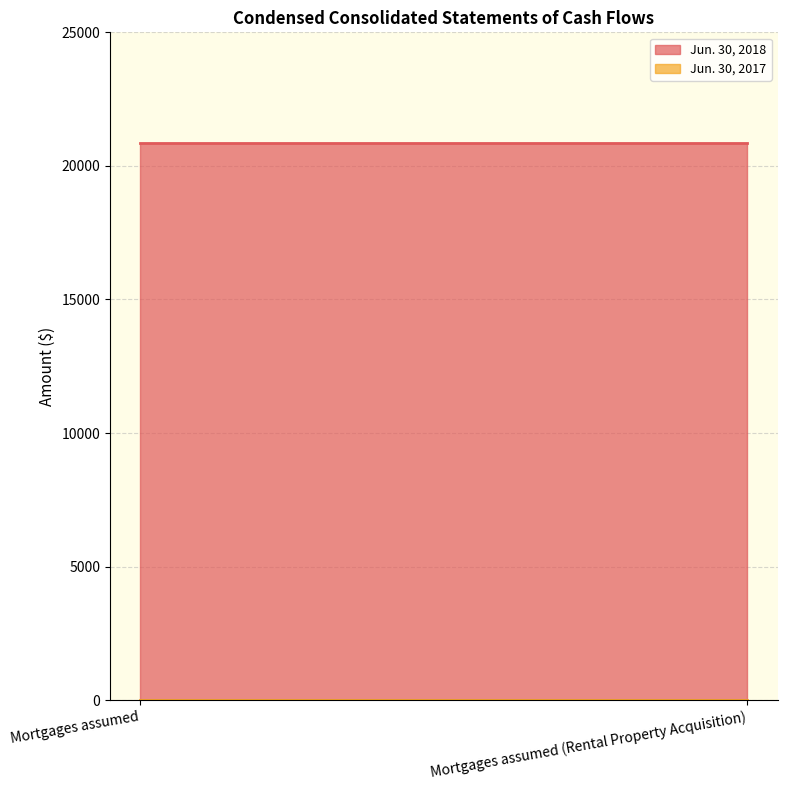

True or false: Jun. 30, 2018 has a value of 33456 at Mortgages assumed.

False